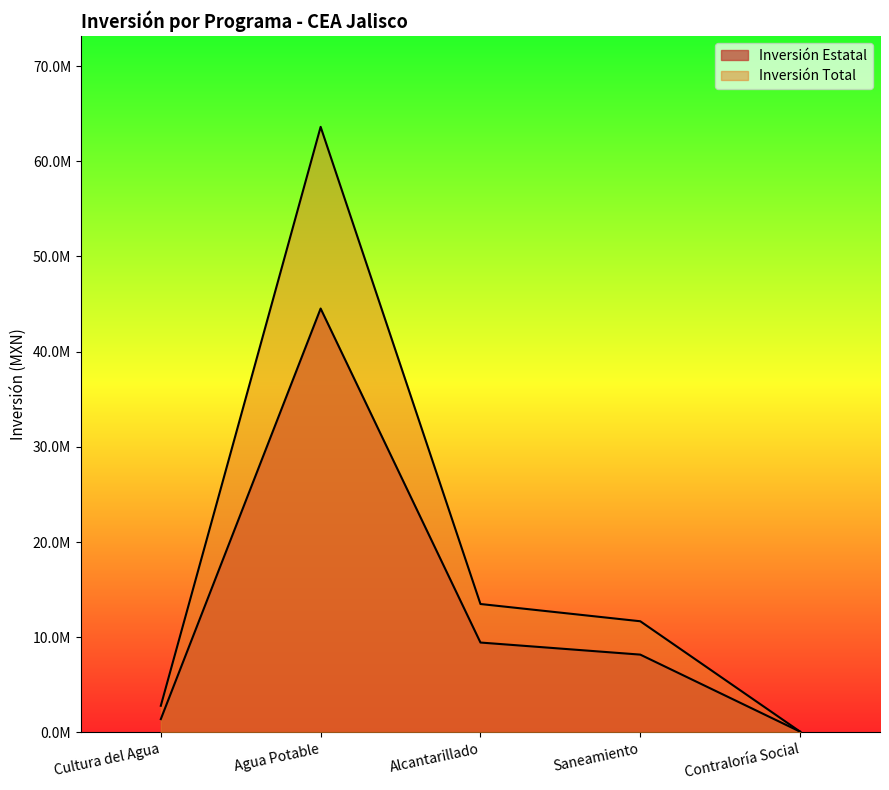

True or false: Inversión Estatal has a value of 9444511.4 at Alcantarillado.

True